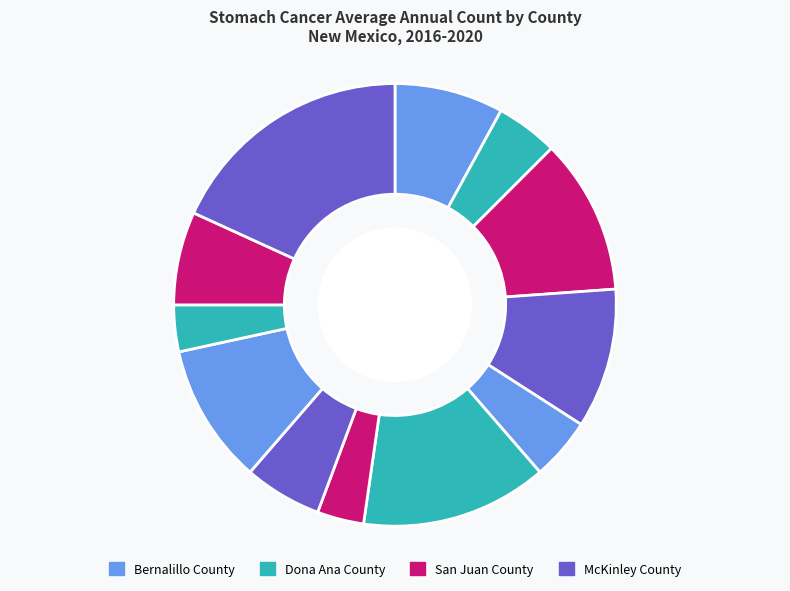

Count the number of slices in the pie.

12